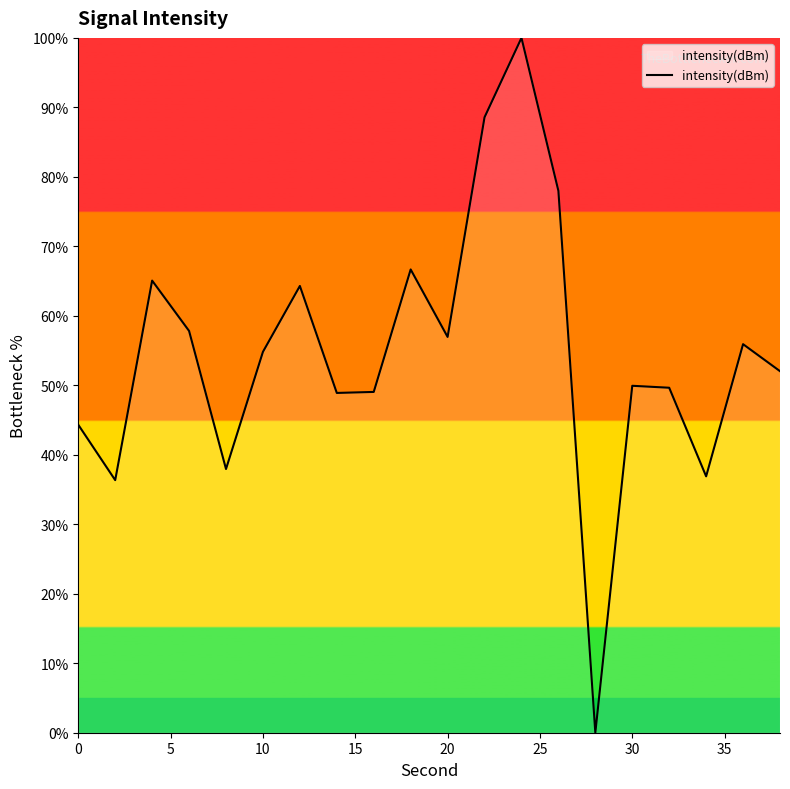

How many interior local valleys (lower than both neighbors) does the data have?

6